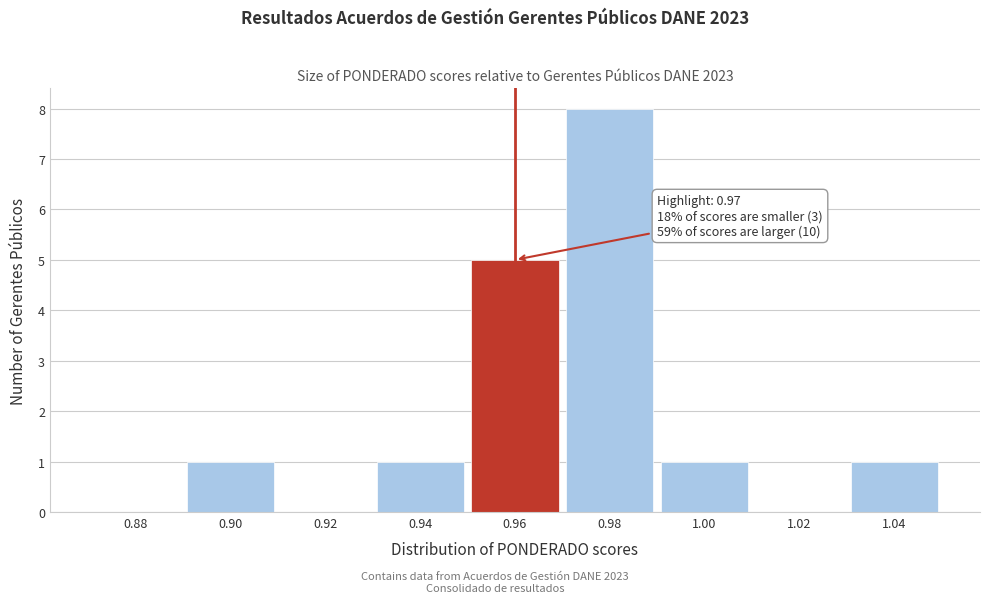

Reading left to right, what are all the values shown in this chart?

0.88=0	0.90=1	0.92=0	0.94=1	0.96=5	0.98=8	1.00=1	1.02=0	1.04=1